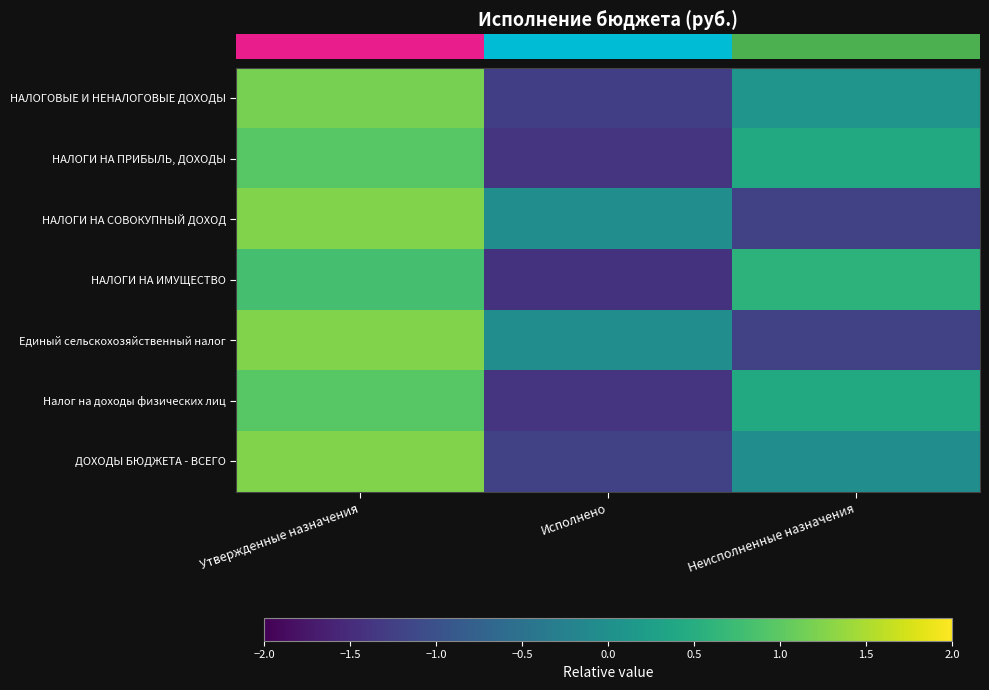

At how many categories does at least one series exceed 0?

2